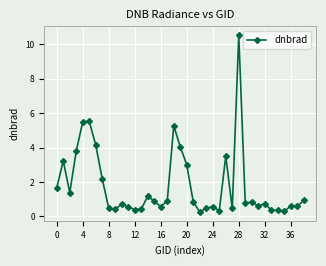

What is the minimum value shown in the chart?

0.3